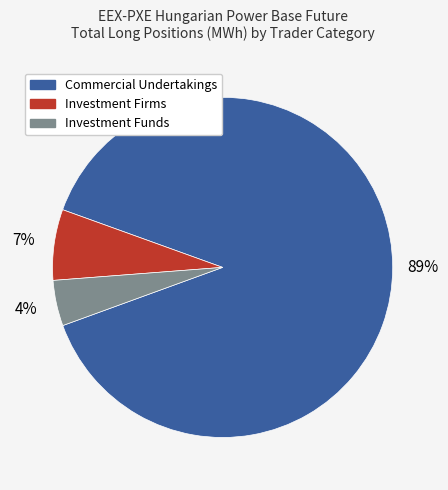

Does any single category account for the majority?

Yes